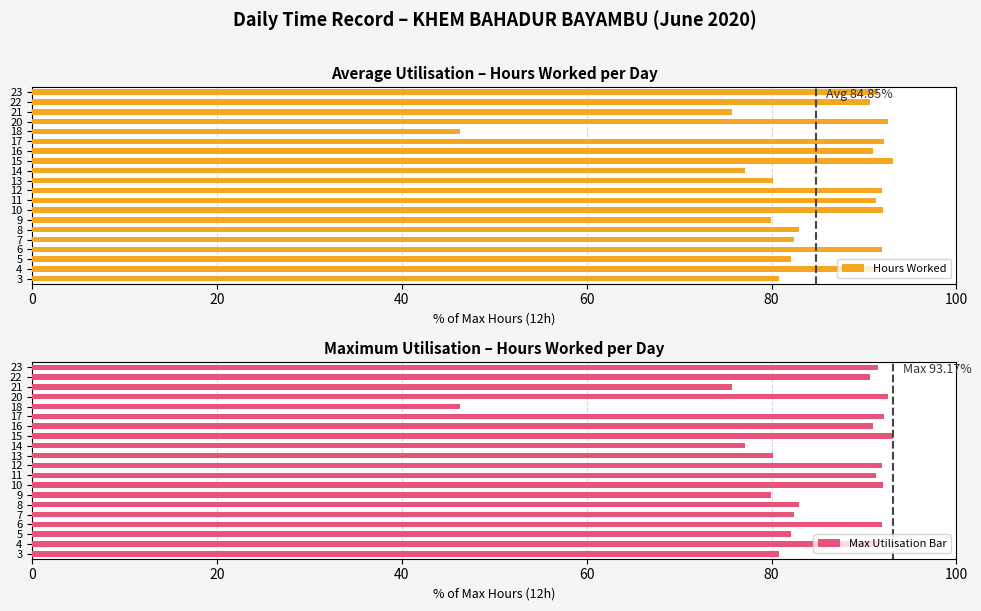

Is it true that Hours Worked equals 80.2 at 13?

True